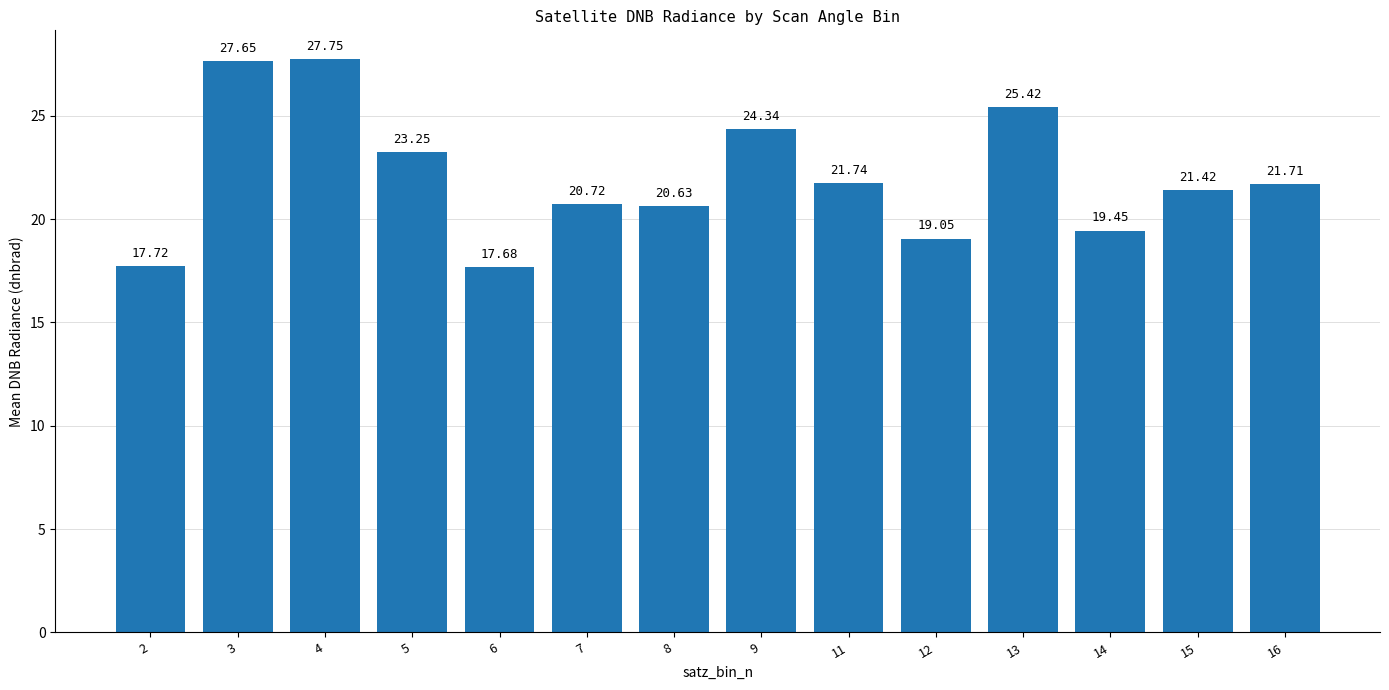

At which category does the chart reach its minimum across all series?

6